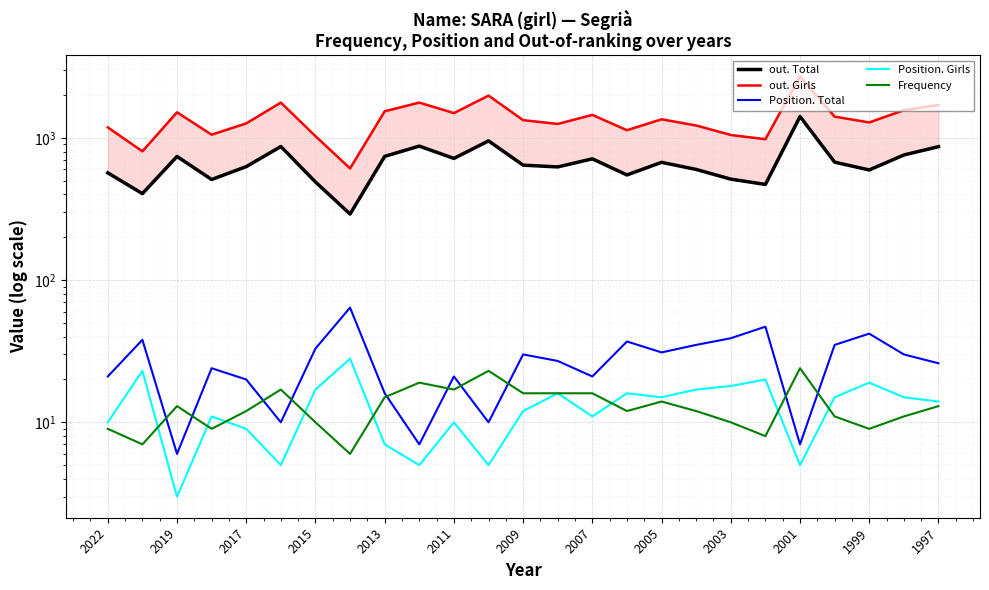

What is the average value of the out. Girls series?

1376